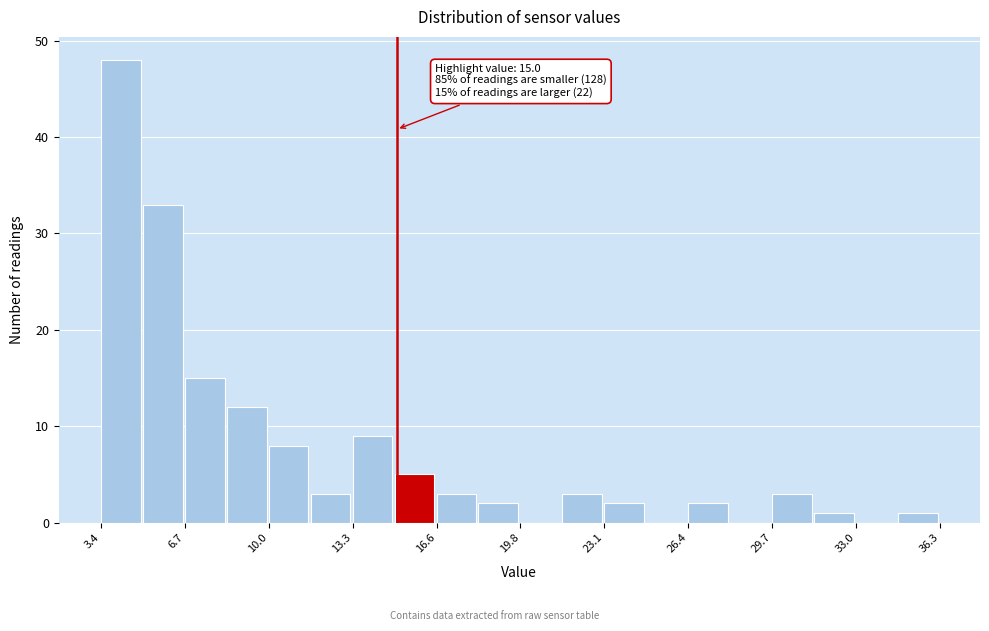

Around what value on the x-axis is the tallest bar? Give the approximate position of its centre, as read against the axis.

4.0